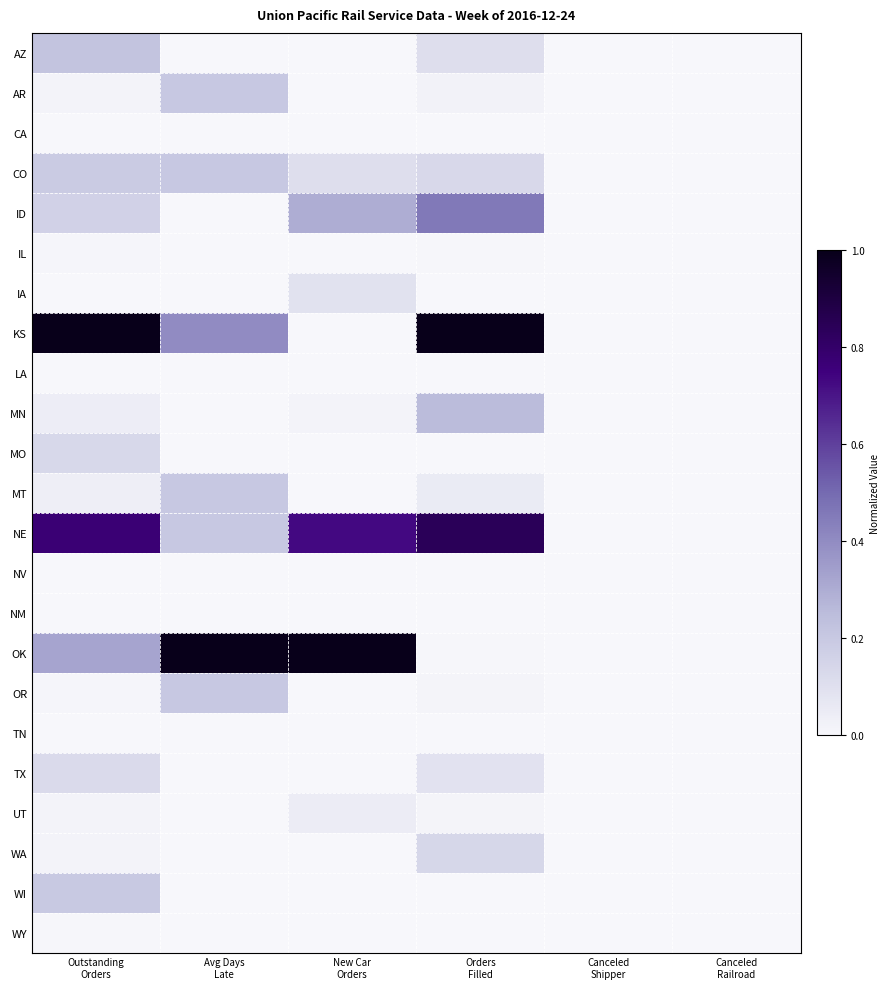

What is the greatest value displayed?

1.0